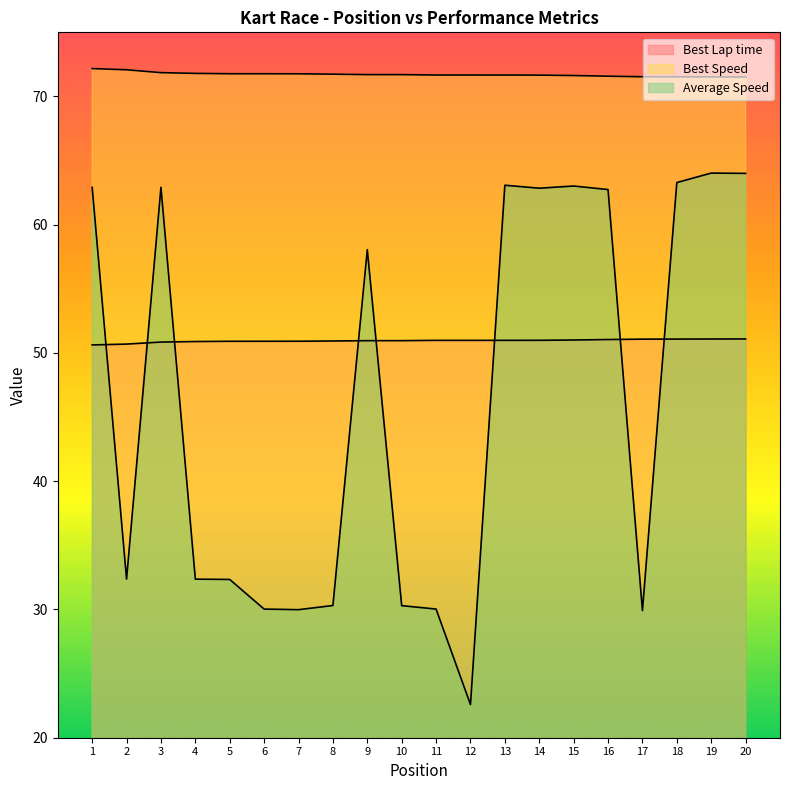

What is the sum of all Best Speed values?

1434.4